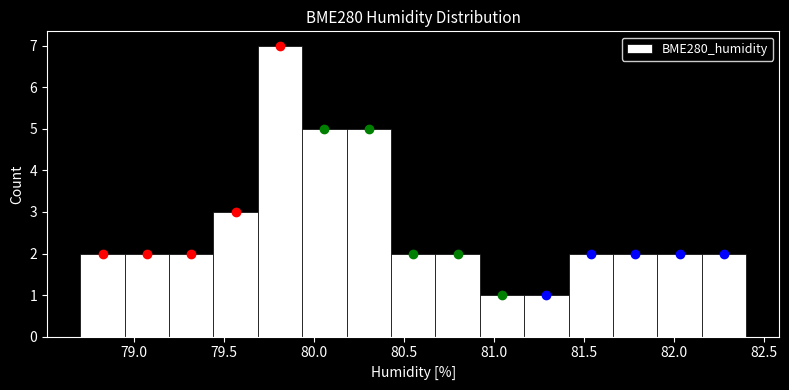

Reading left to right, list every bar in this chart as the range it spans on the x-axis followed by its height. Neither the bar edges nor the heights are printed on the chart, so give them approximately, as read against the axes.

78.70 to 78.95: 2
78.95 to 79.20: 2
79.20 to 79.45: 2
79.45 to 79.70: 3
79.70 to 79.95: 7
79.95 to 80.20: 5
80.20 to 80.45: 5
80.45 to 80.65: 2
80.65 to 80.90: 2
80.90 to 81.15: 1
81.15 to 81.40: 1
81.40 to 81.65: 2
81.65 to 81.90: 2
81.90 to 82.15: 2
82.15 to 82.40: 2